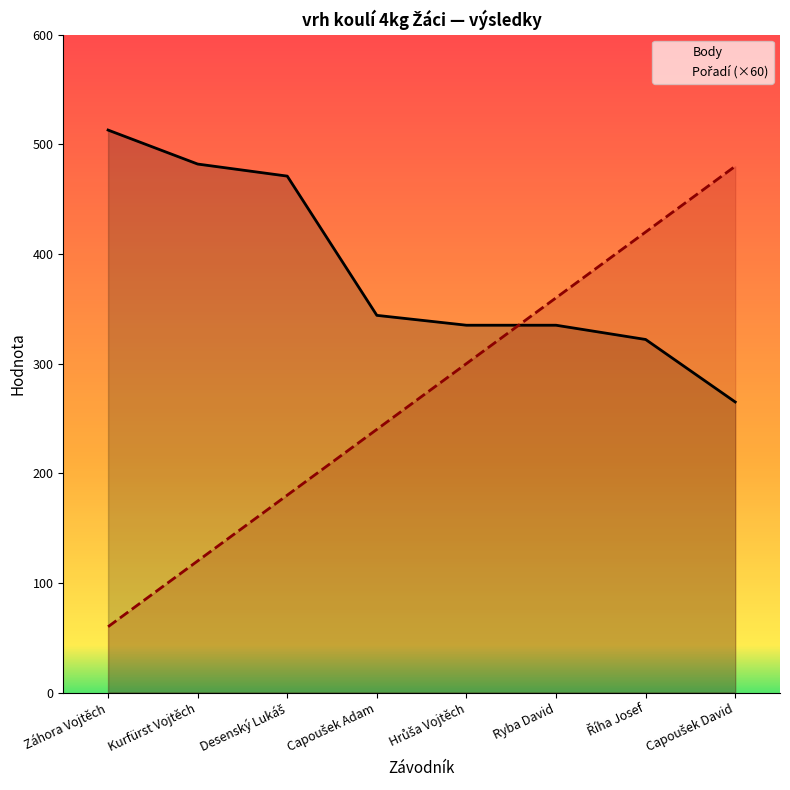

List the labels in order of Body value, smallest first.

Capoušek David, Říha Josef, Hrůša Vojtěch, Ryba David, Capoušek Adam, Desenský Lukáš, Kurfürst Vojtěch, Záhora Vojtěch